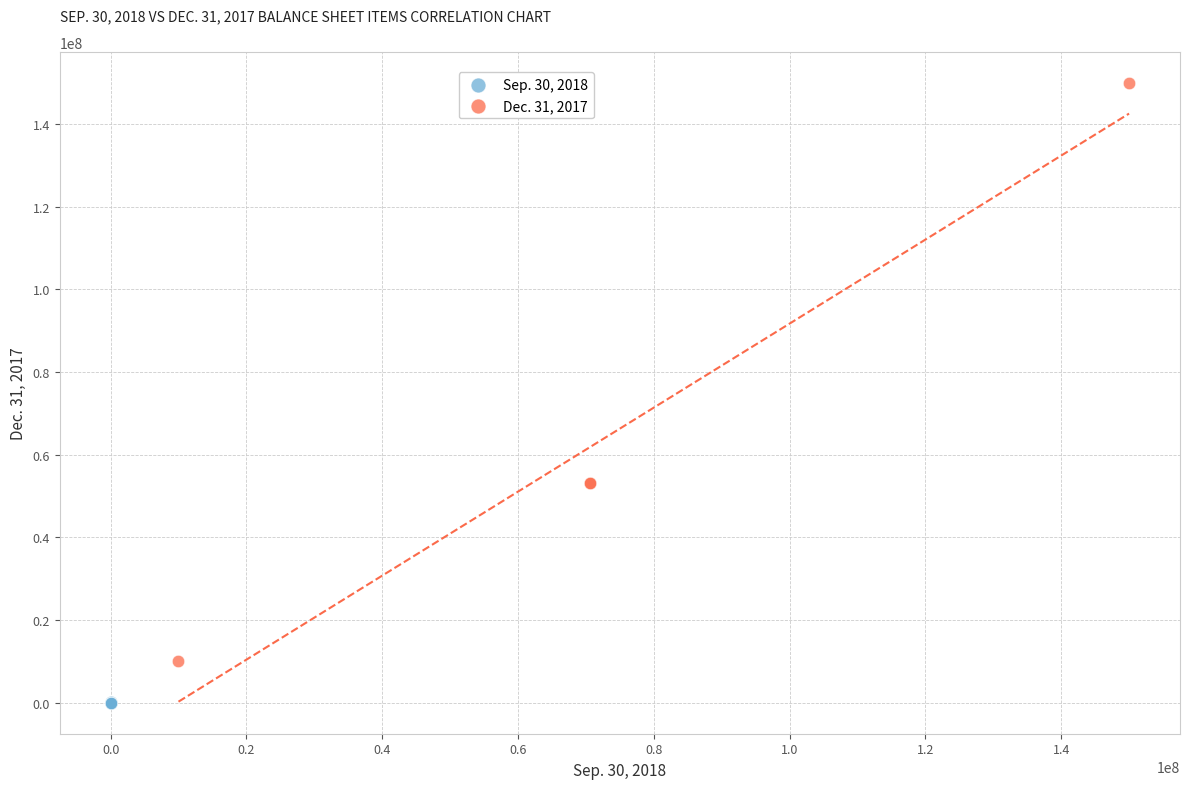

Which series has the largest Y range (max minus min)?

Dec. 31, 2017